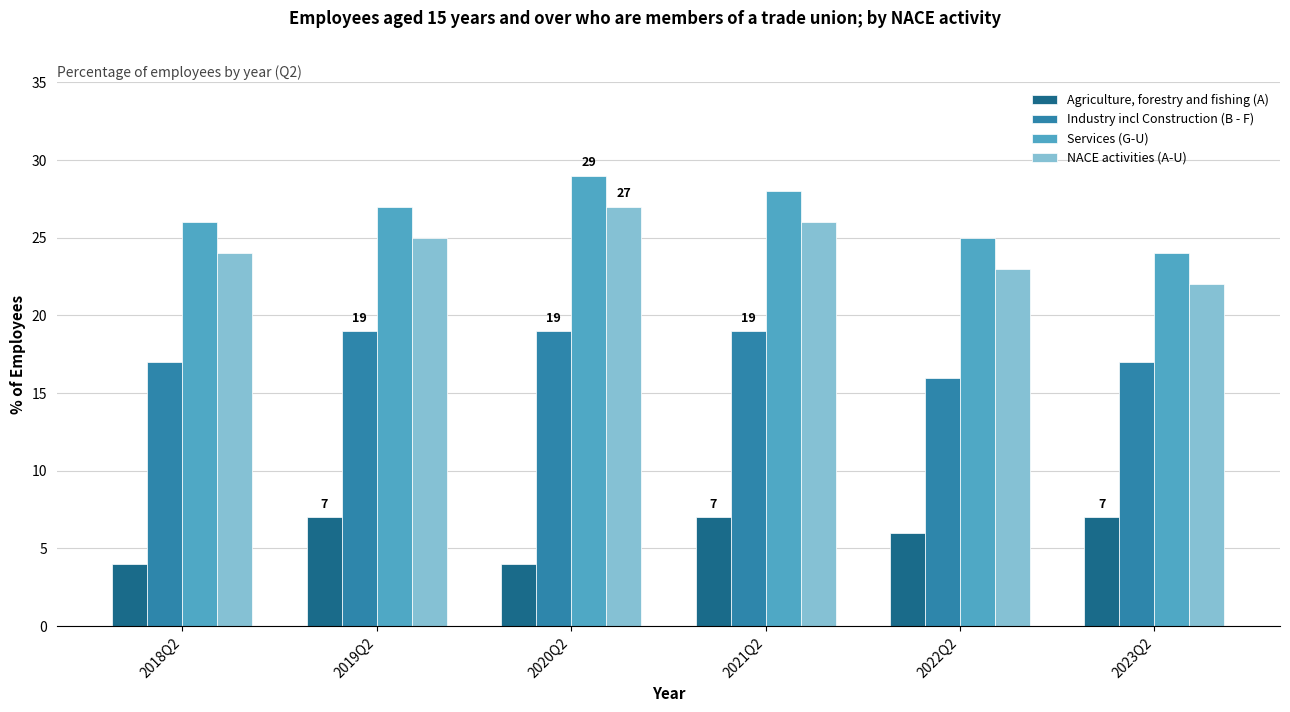

Which category has the highest value across all series?

2020Q2